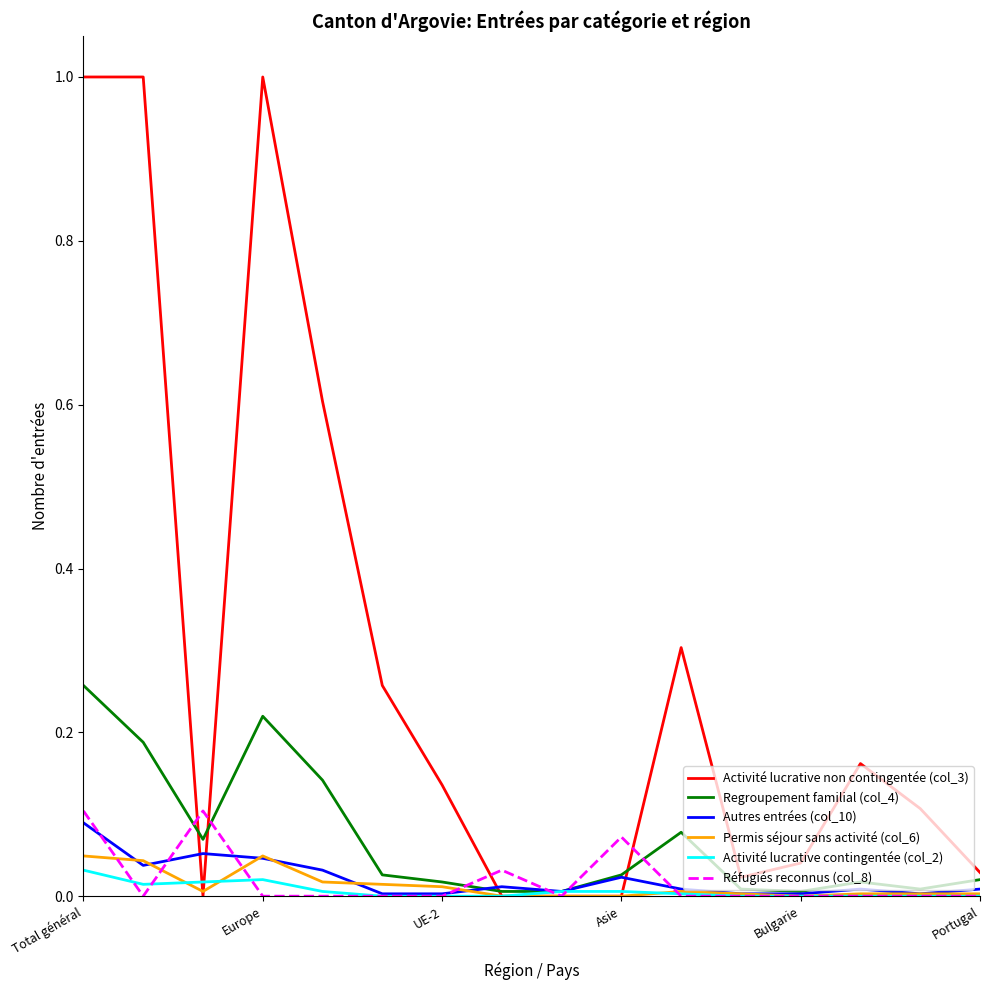

What is the highest value of the Activité lucrative non contingentée (col_3) series?

1.0